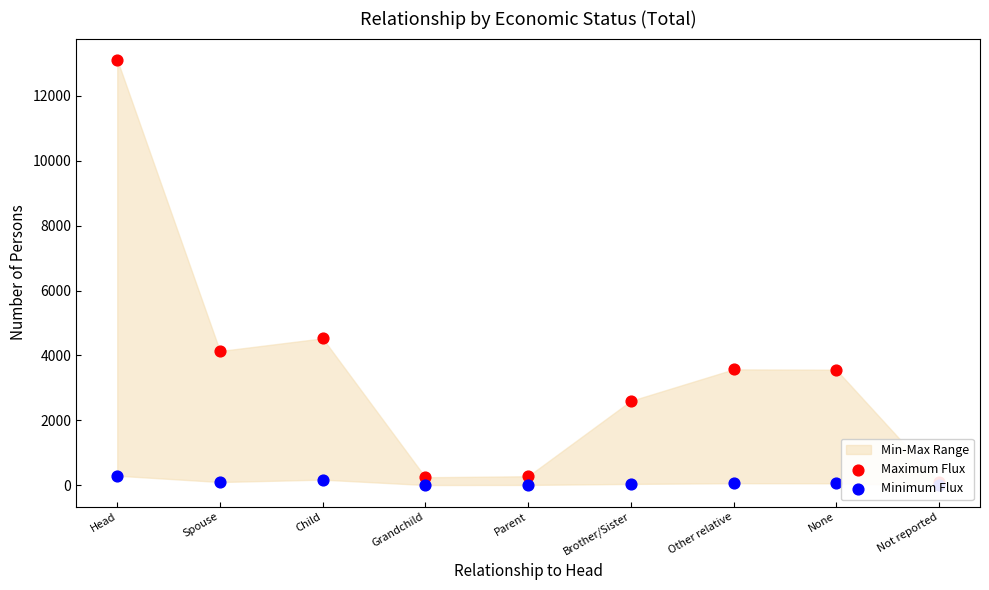

At which category is the sum across all series the highest?

Head